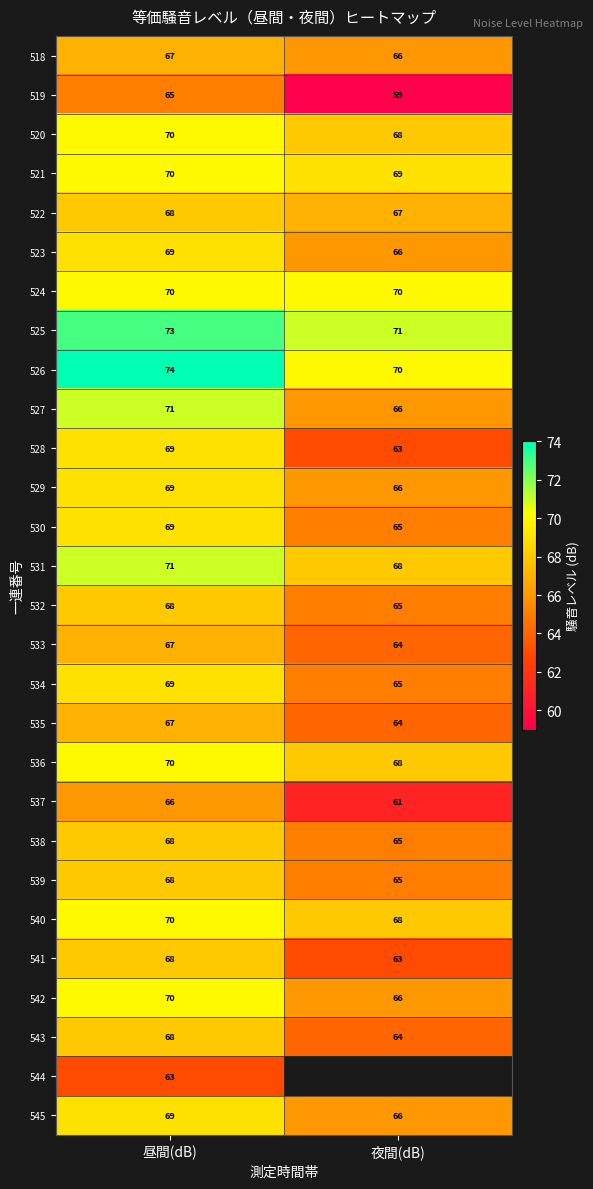

What is the minimum value shown in the chart?

59.0